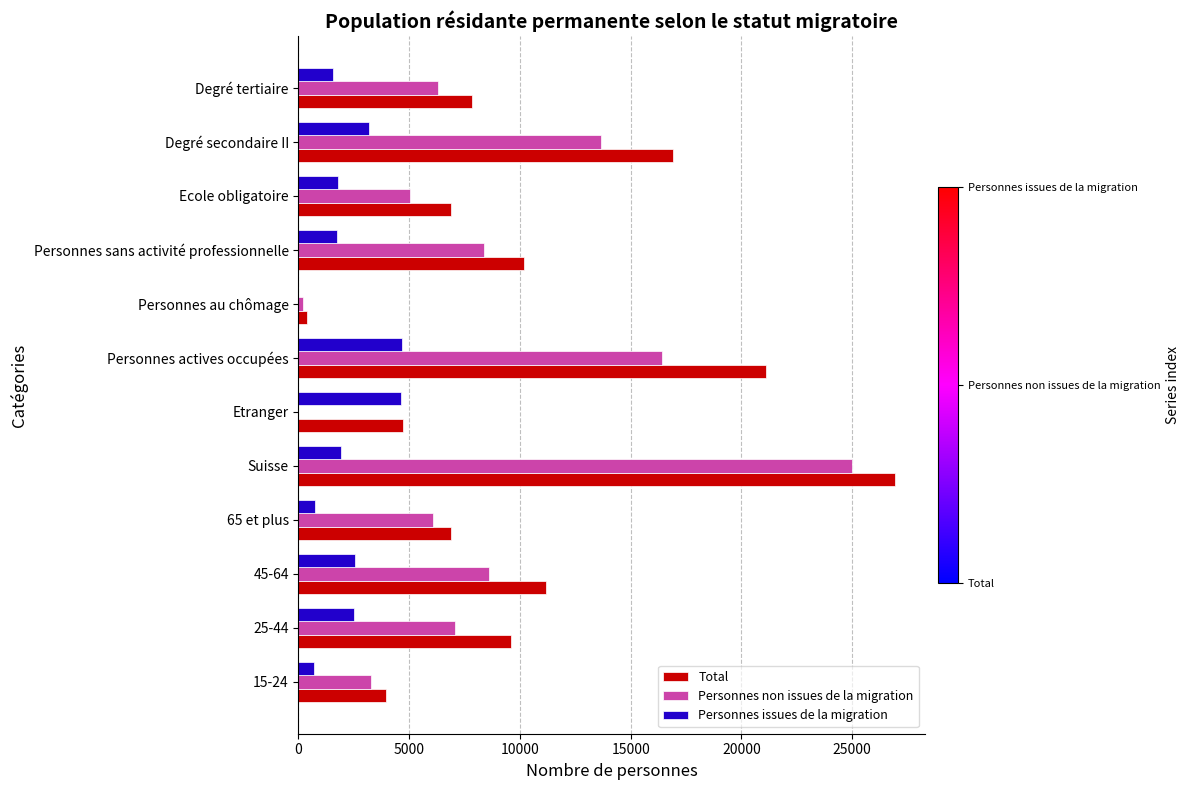

How many series are shown in this chart?

3